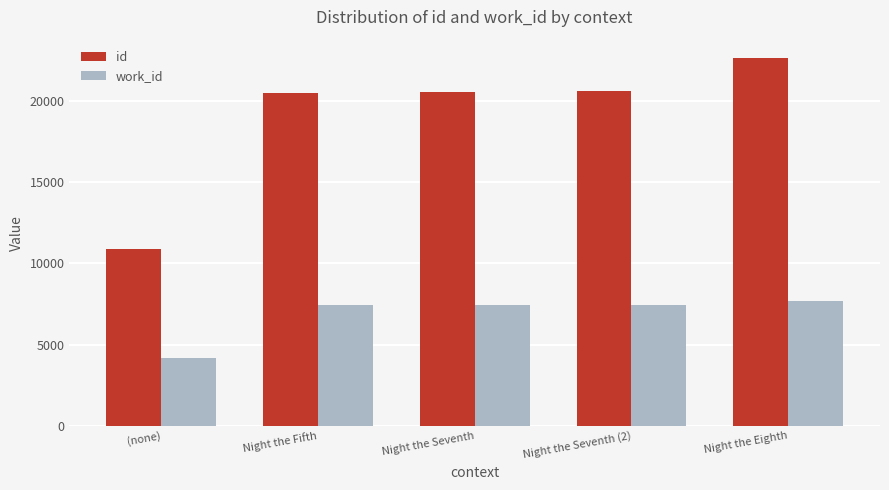

The value of id at Night the Seventh (2) is 7833. True or false?

False